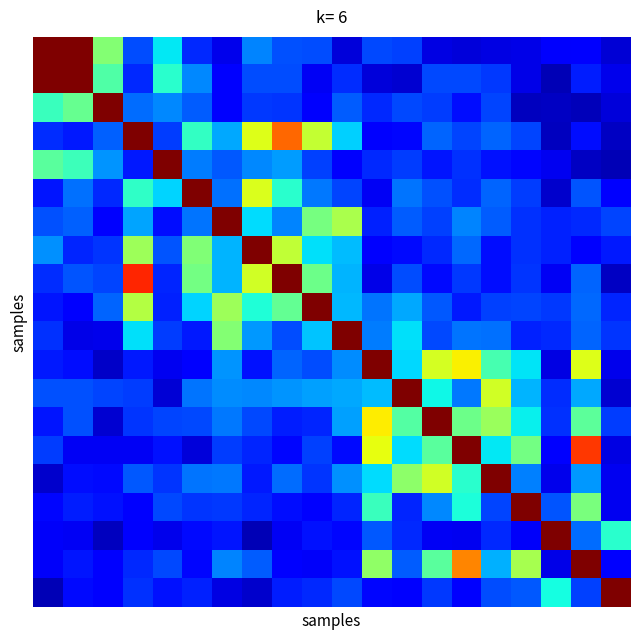

At how many categories does at least one series exceed 0?

20